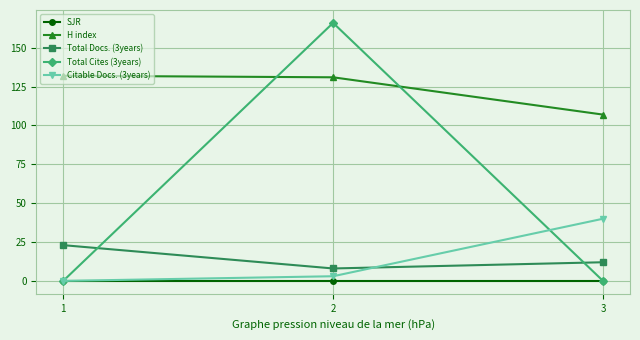

What is the sum of all Total Docs. (3years) values?

43